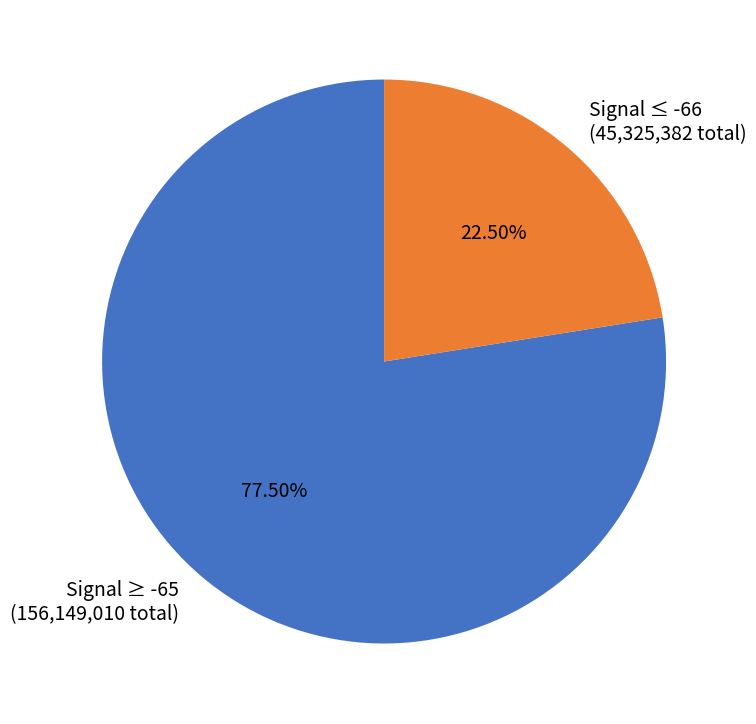

How many slices are in this pie chart?

2